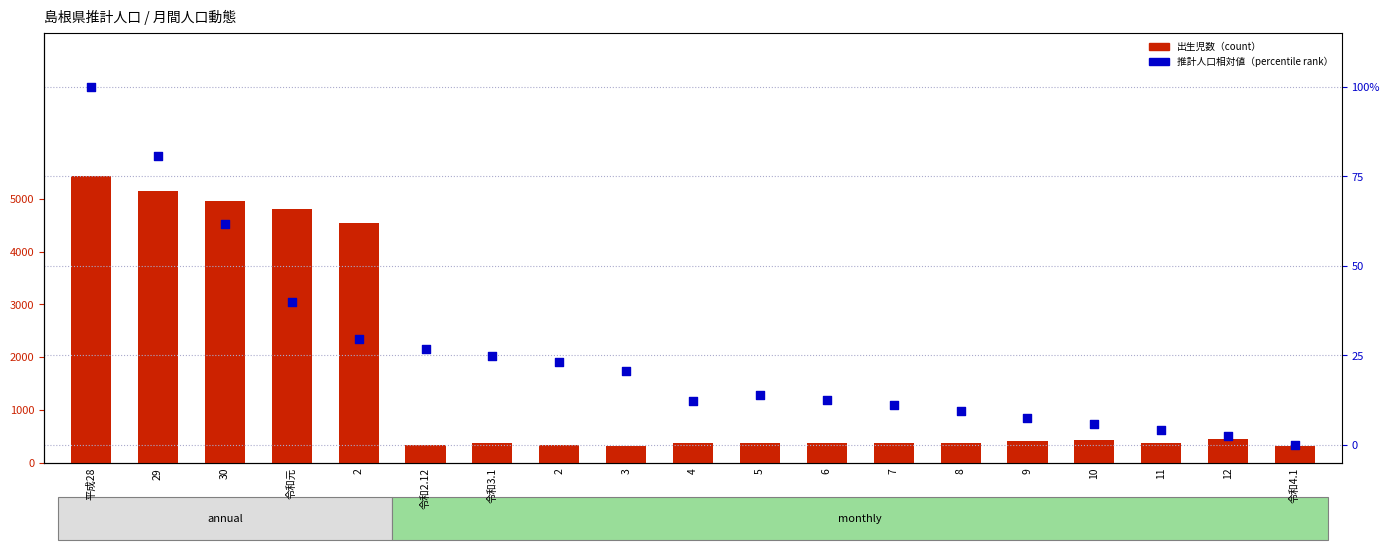

Which series has the largest Y range (max minus min)?

出生児数